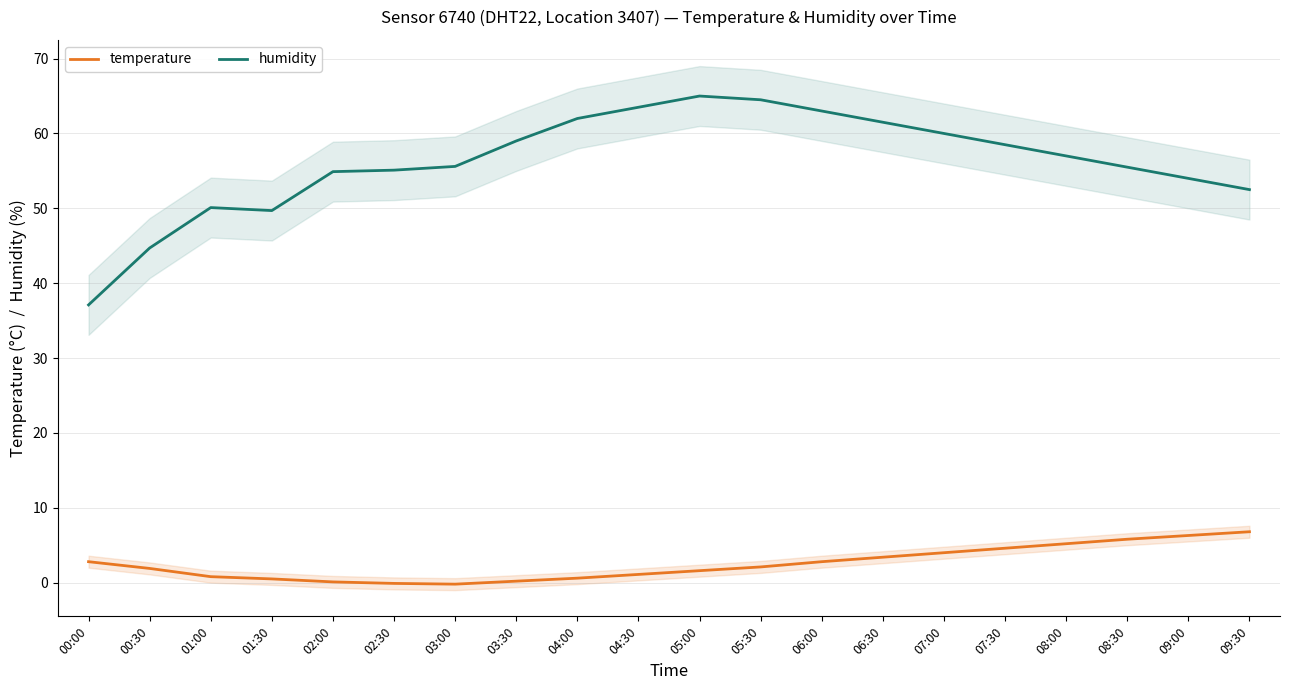

What is the difference between the temperature values at 02:00 and 00:00?

2.7